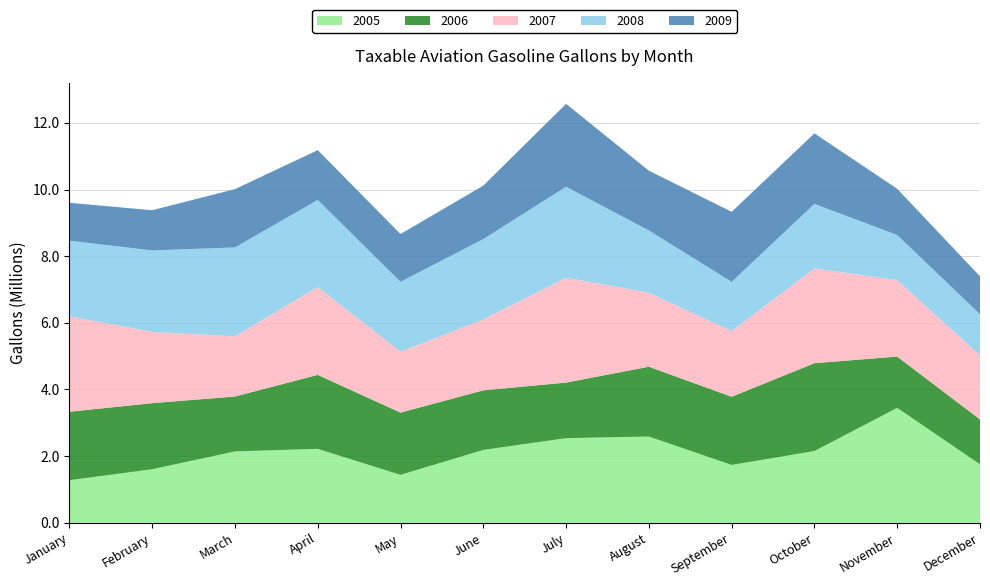

Reading left to right, list all the values displayed in this chart.

2005: 1277060	1607378	2141353	2218235	1437732	2186166	2540002	2588944	1735301	2152937	3448616	1754247
2006: 2055202	1982592	1648286	2220711	1868661	1788207	1667502	2094768	2046090	2636818	1539245	1347336
2007: 2864781	2137685	1805908	2636890	1825124	2128826	3147195	2222518	1969696	2844369	2294234	1924341
2008: 2268496	2446241	2667675	2612612	2101146	2410793	2730082	1866893	1479280	1937011	1353461	1233435
2009: 1137494	1206347	1749666	1494433	1432947	1605278	2487666	1793091	2101663	2115563	1386799	1137689